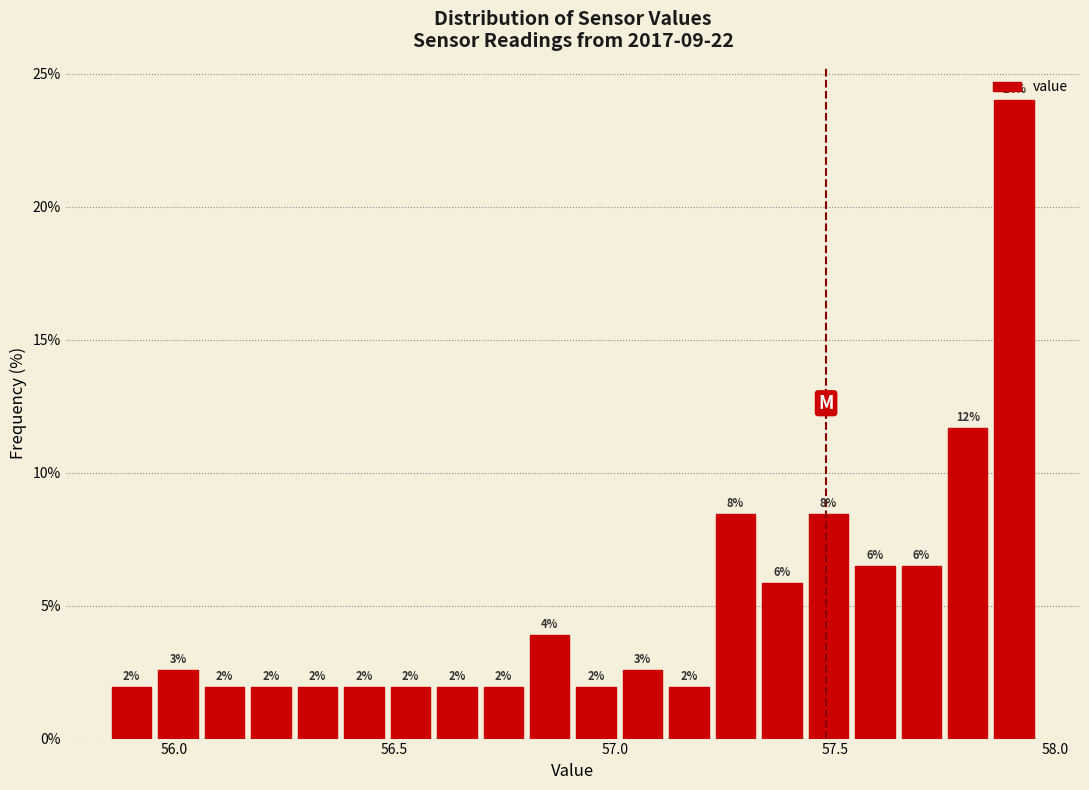

Around what value on the x-axis is the tallest bar? Give the approximate position of its centre, as read against the axis.

57.90